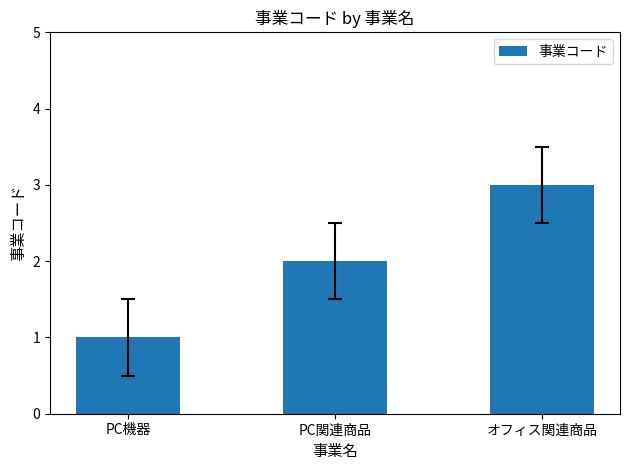

Count the number of categories in the chart.

3